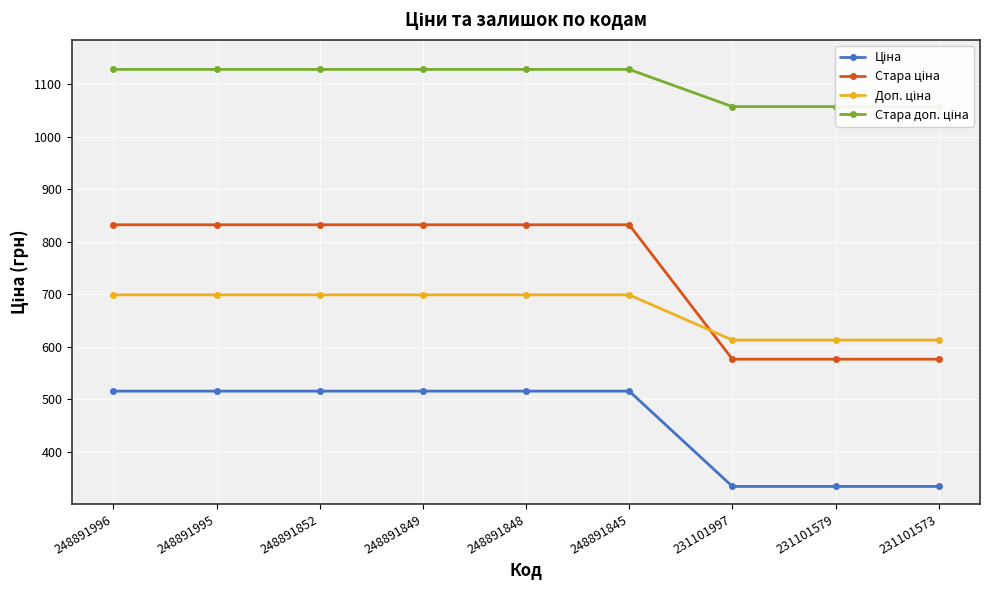

True or false: Стара доп. ціна and Доп. ціна cross at least once.

False